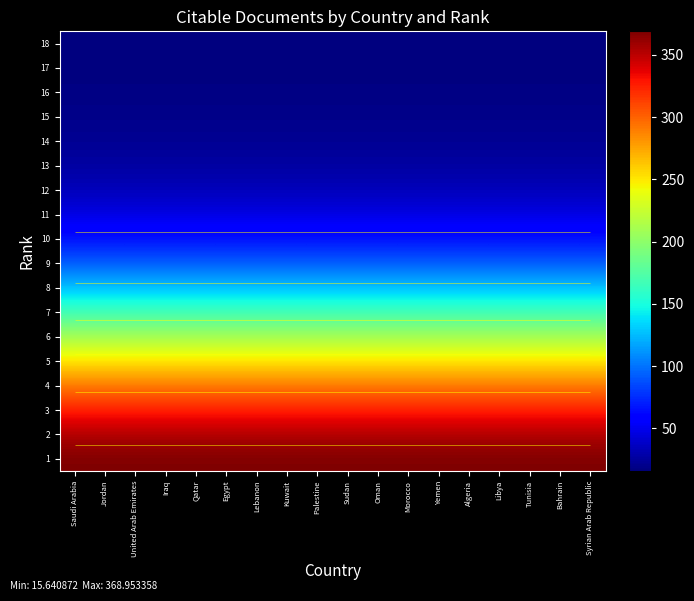

The value of 9 at Tunisia is 92.5. True or false?

True